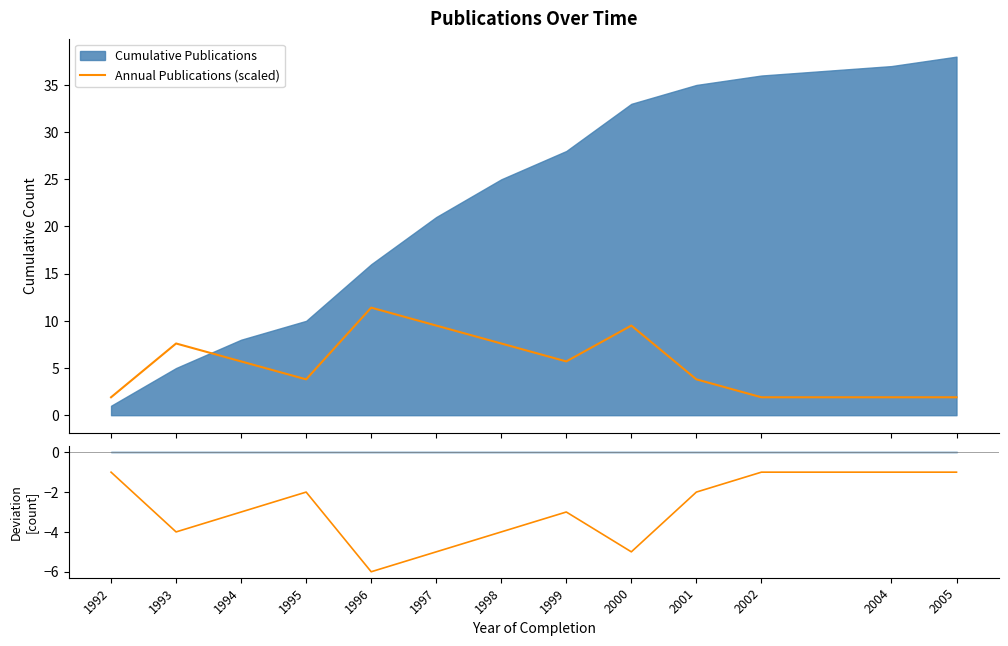

What is the lowest value of the Annual Publications (scaled) series?

1.9